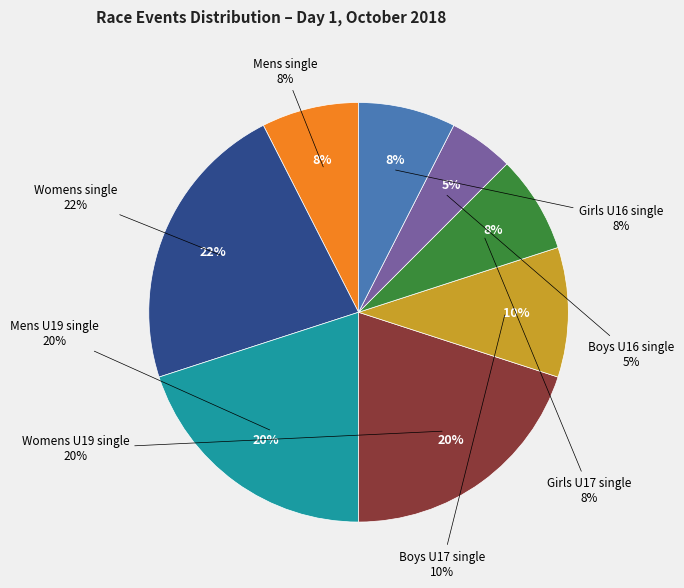

To the nearest percent, what portion does Mens U19 single represent?

20%